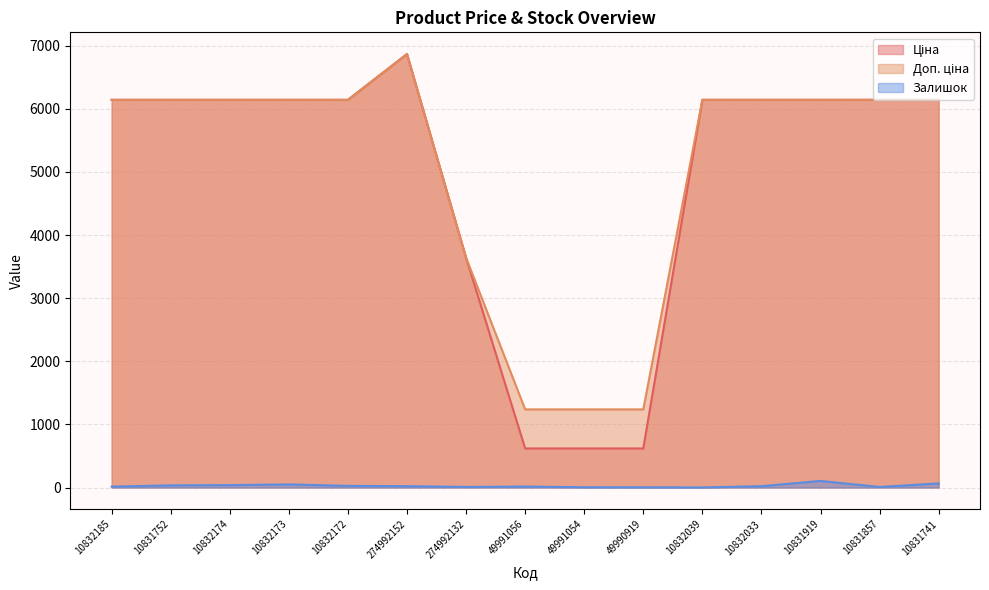

What is the sum of all Ціна values?

73799.5